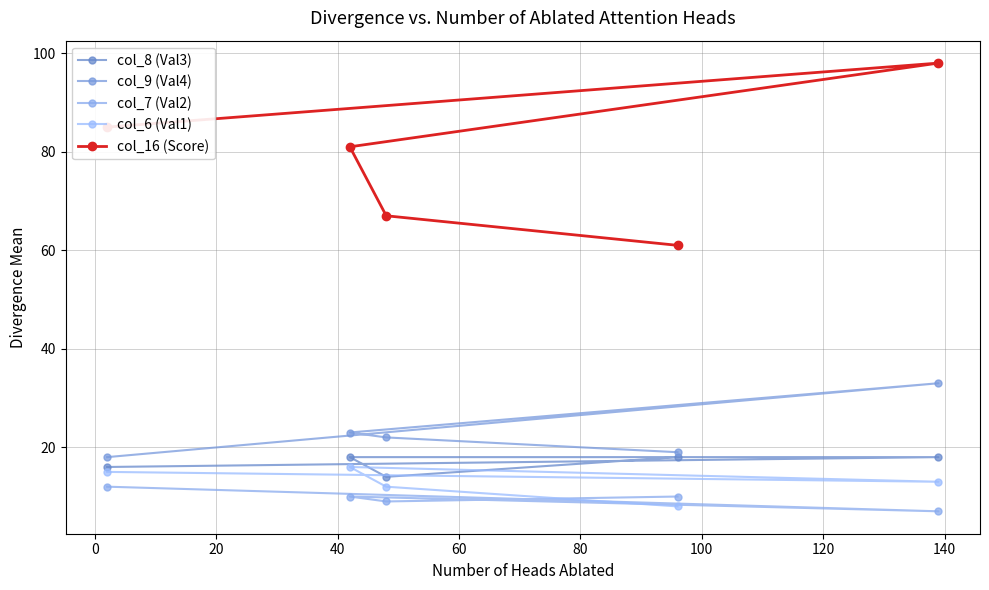

True or false: col_6 (Val1) and col_9 (Val4) intersect in this chart.

False